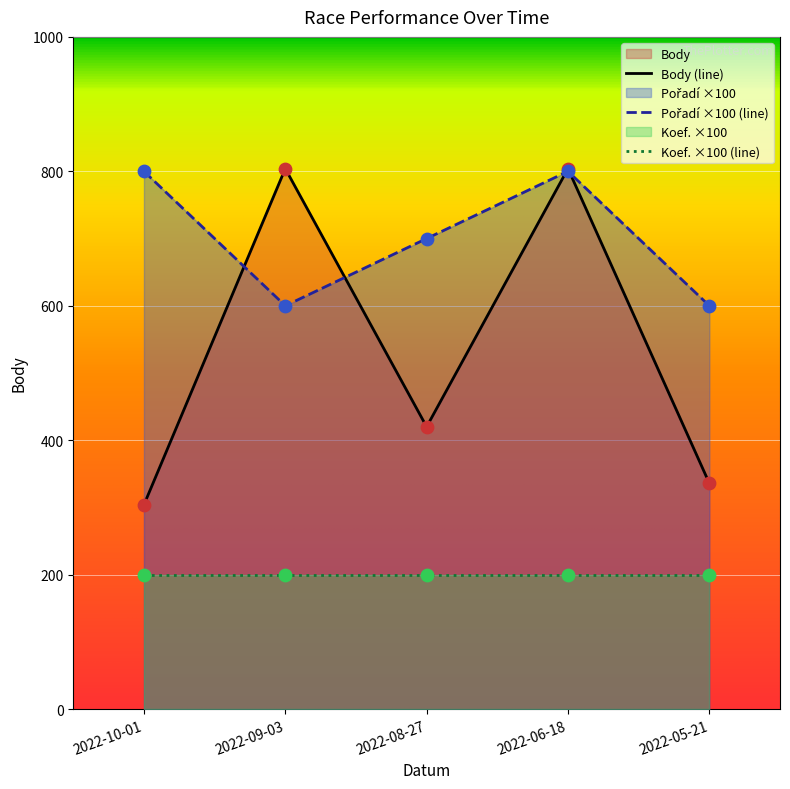

Which series has the widest spread of Y values?

Body